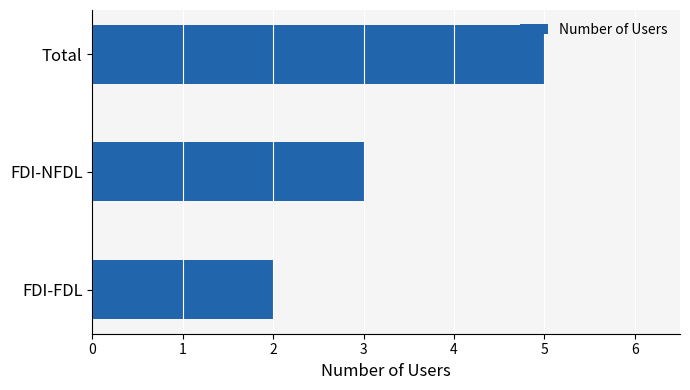

What is the change in value from FDI-FDL to FDI-NFDL?

+1